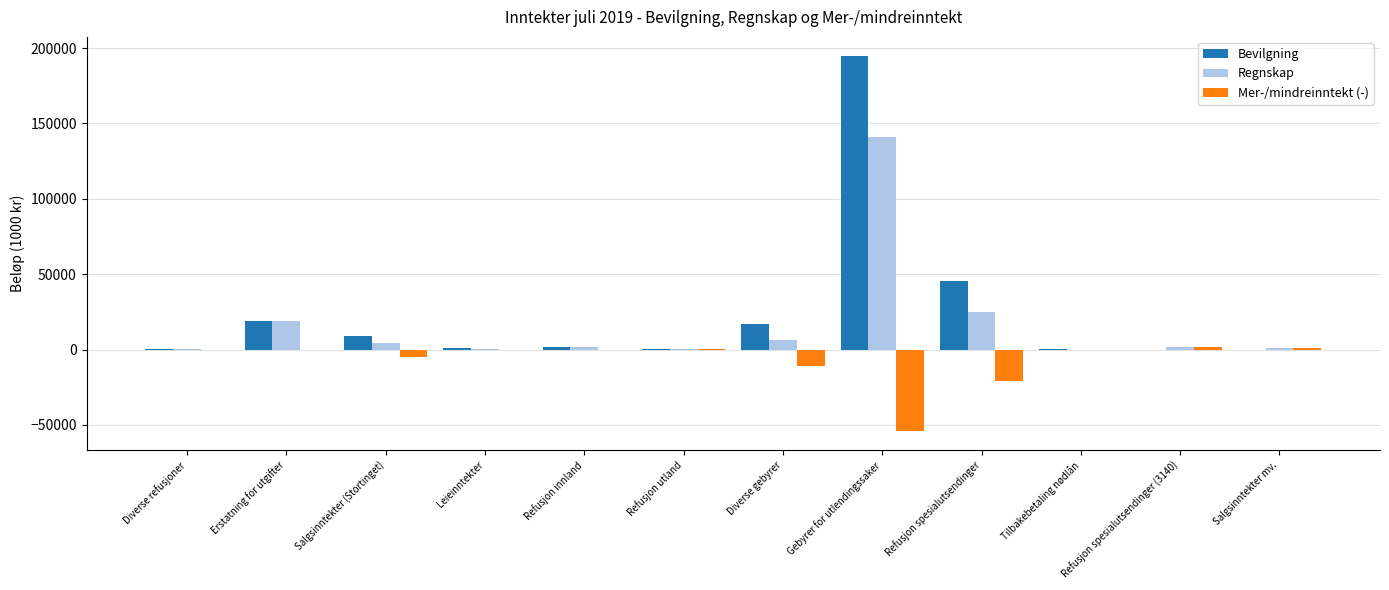

What is the maximum value for Regnskap?

140782.6